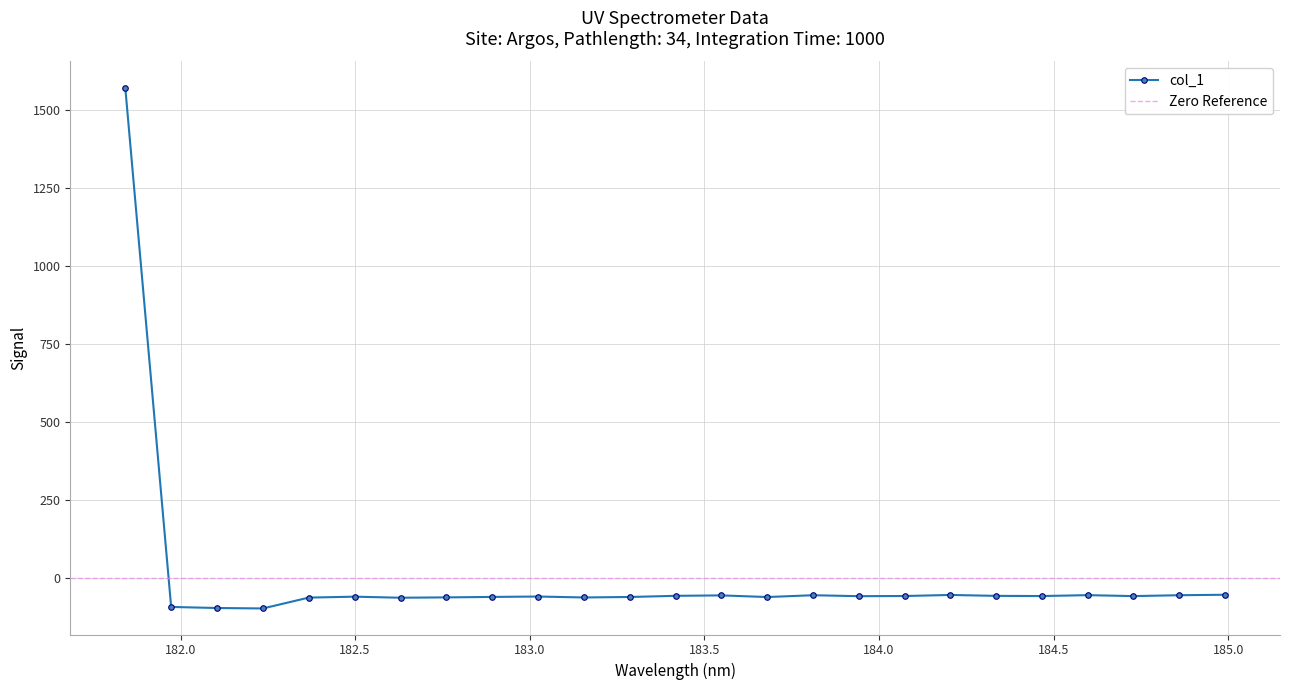

What position from the right is 181.9732053322?

24